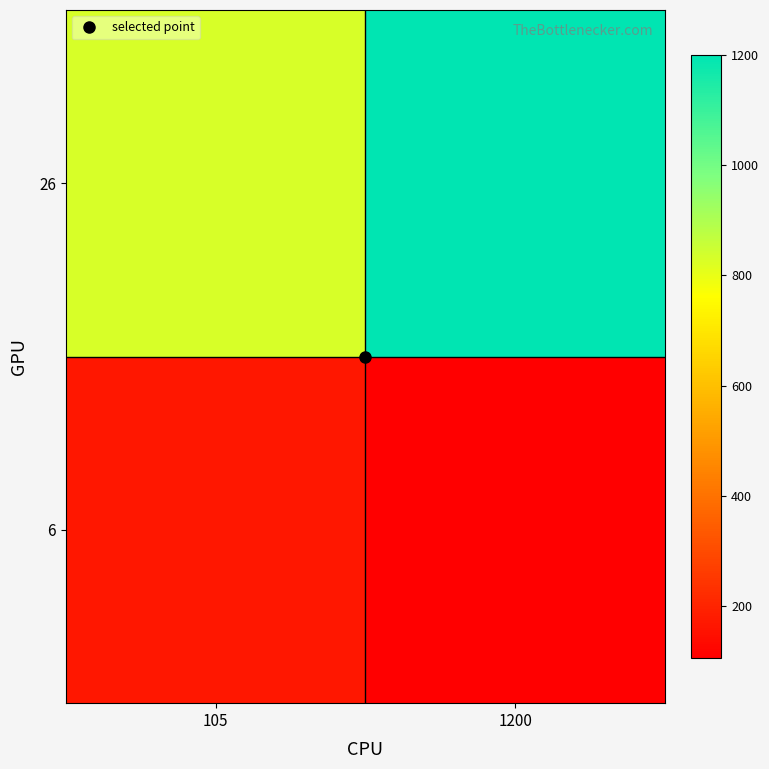

Rank the series at 1200 from highest to lowest value.

26, 6